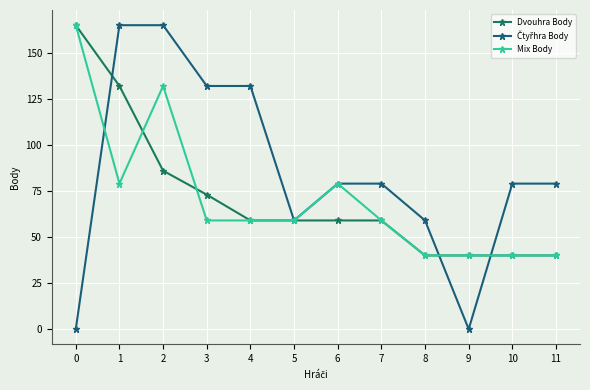

The value of Dvouhra Body at 2 is 86. True or false?

True